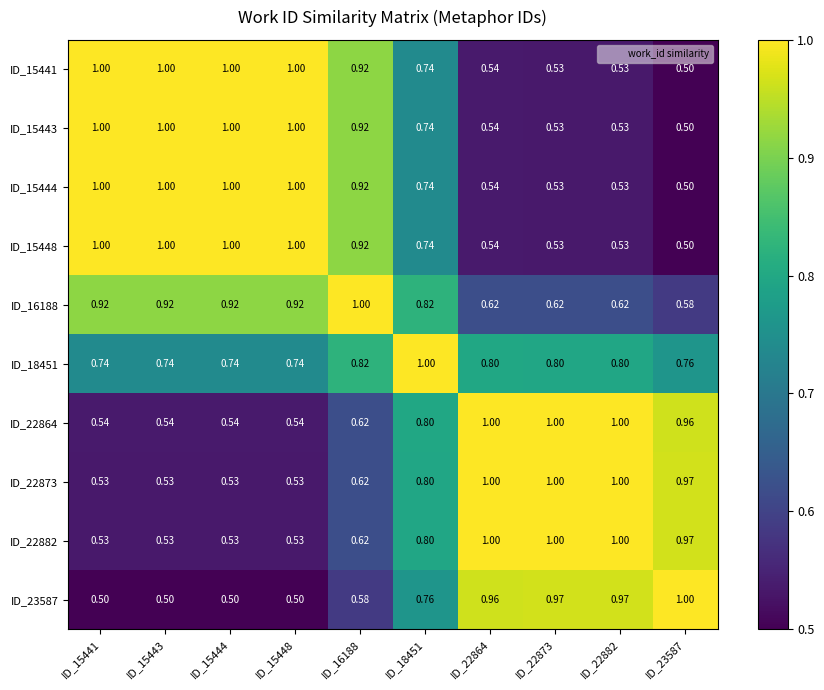

Is the value of ID_22864 at ID_23587 greater than the value of ID_16188 at ID_15443?

Yes